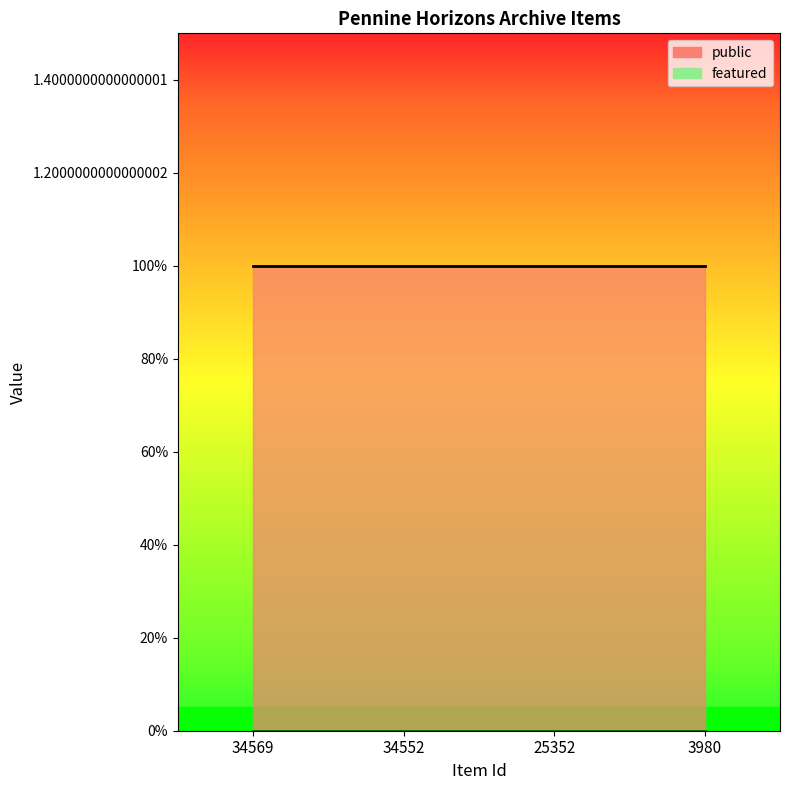

Which has a higher value, 34569 or 3980?

34569